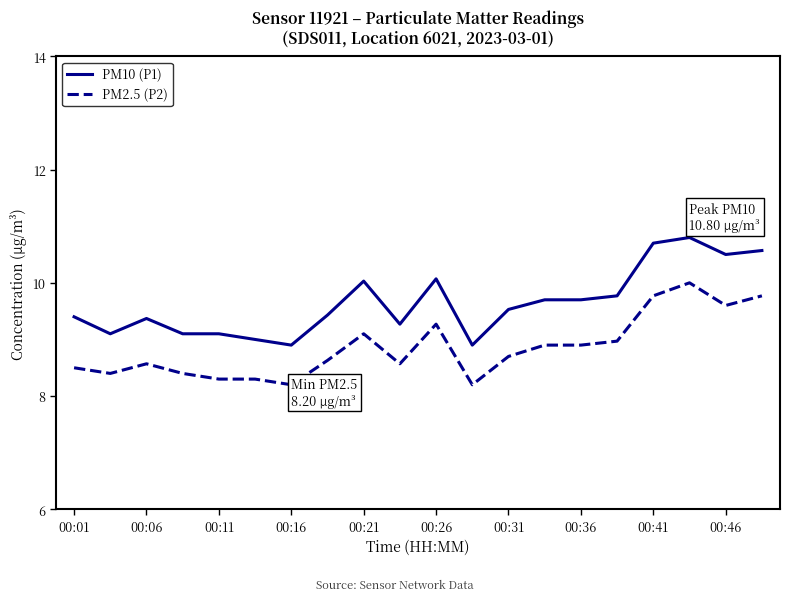

What is the difference between the second highest and second lowest values in the PM10 (P1) series?

1.8